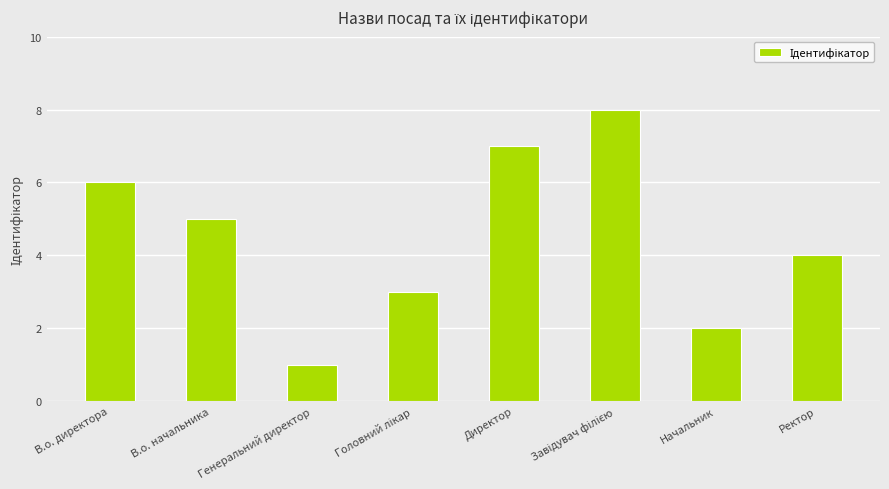

How many values are between 3 and 7?

5